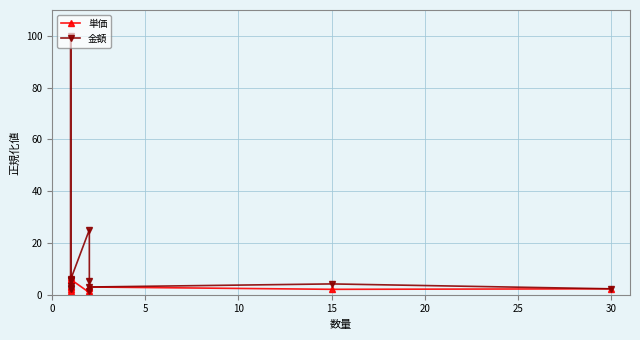

True or false: 単価 and 金額 cross at least once.

False